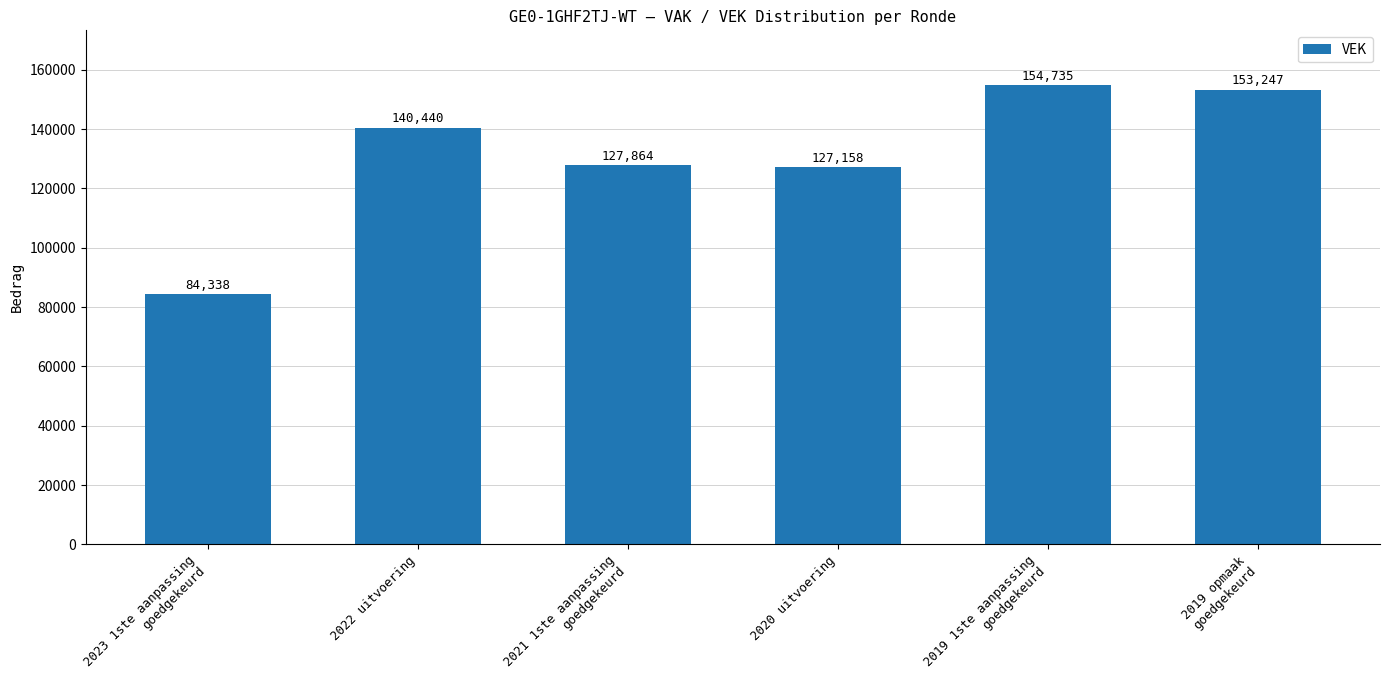

How many bars are there in total?

6